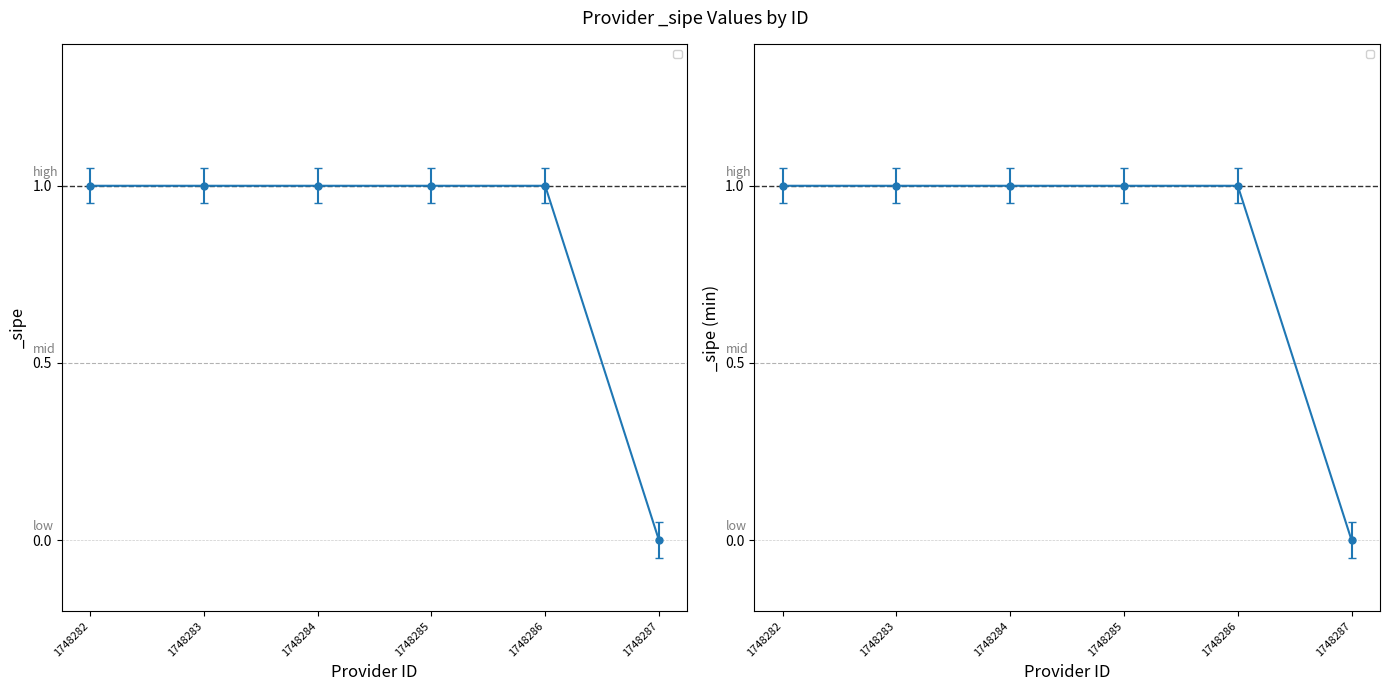

Reading left to right, list all the values displayed in this chart.

1748282=1	1748283=1	1748284=1	1748285=1	1748286=1	1748287=0